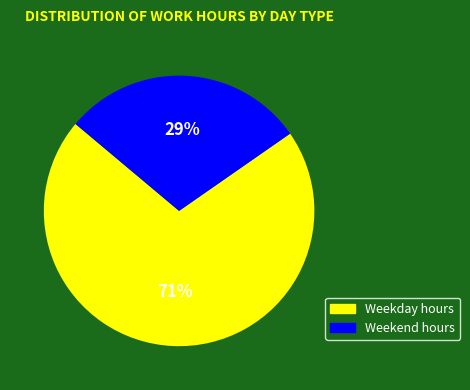

Is there any slice that represents more than half of the pie?

Yes